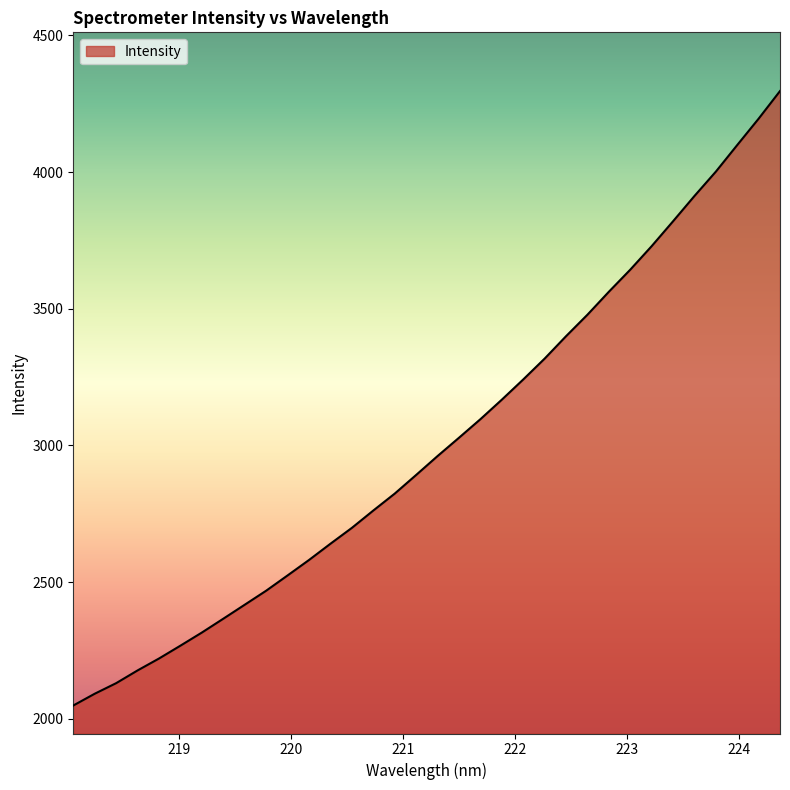

What is the greatest value displayed?

4296.5